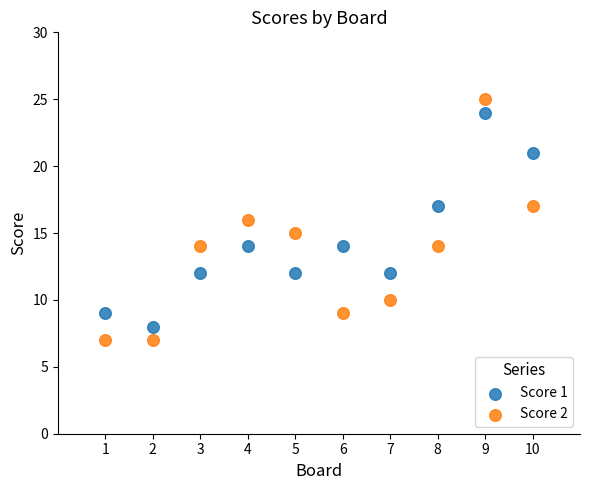

Which series has the largest Y range (max minus min)?

Score 2